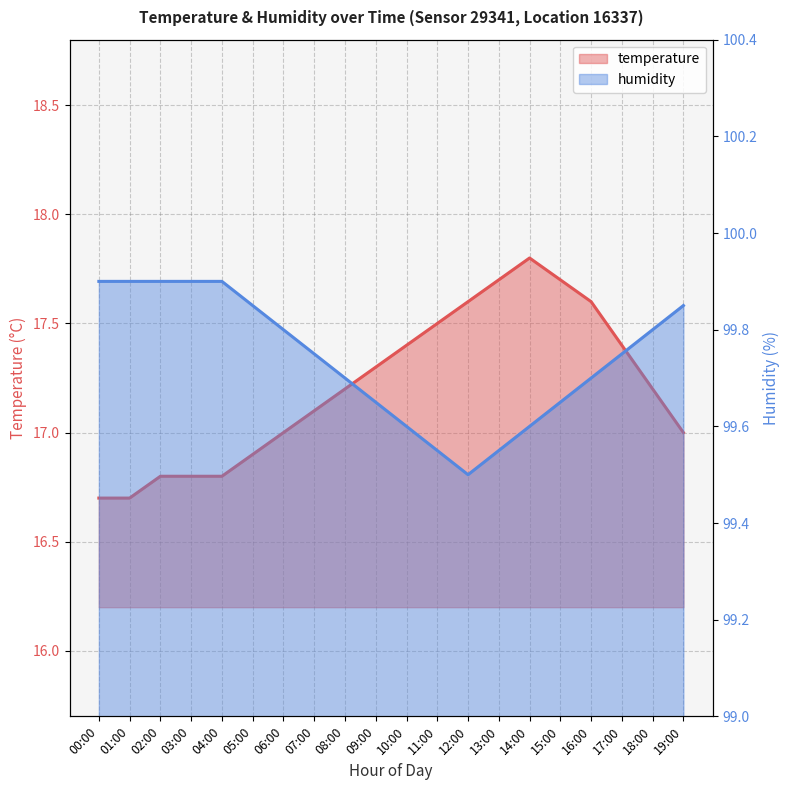

What is the difference between the highest and lowest values at 13:00?

81.8